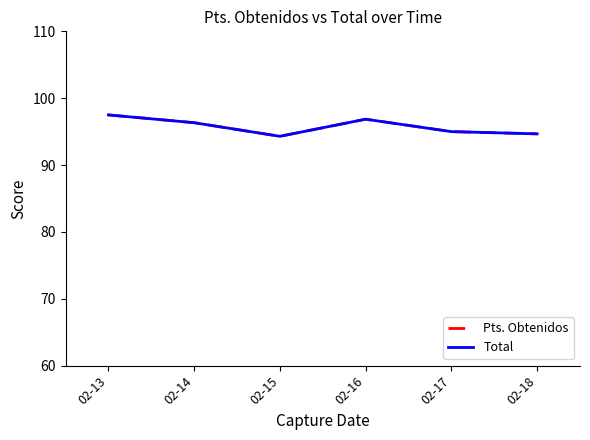

What is the minimum value for Pts. Obtenidos?

94.3